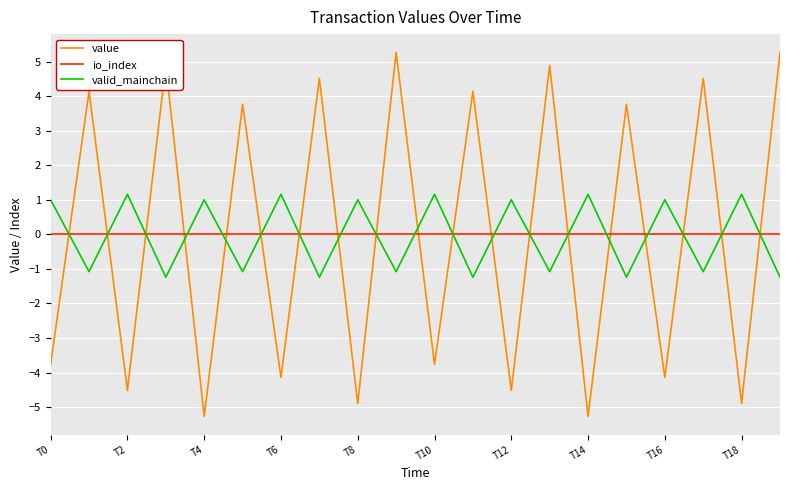

Which series has the widest spread of values?

value